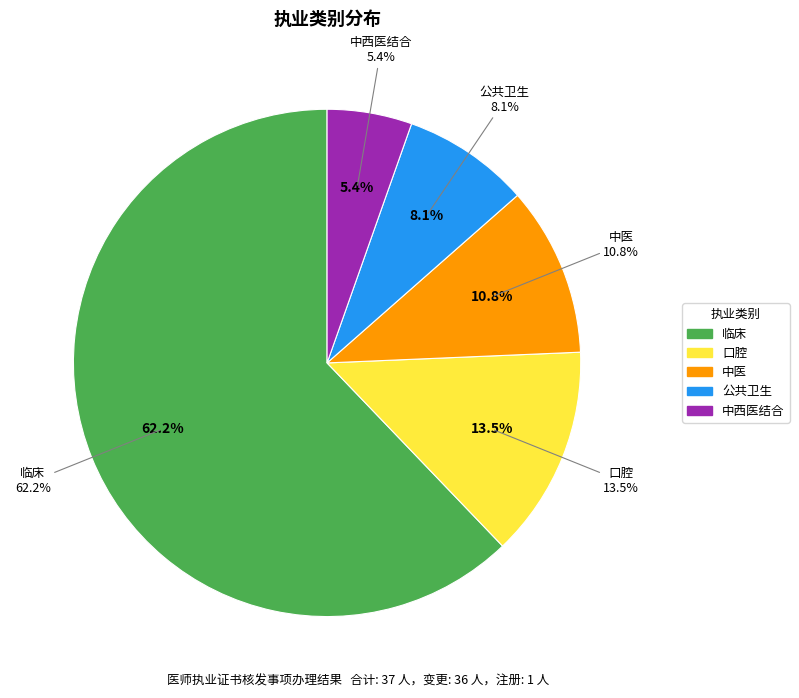

What is the change in value from 中医 to 中西医结合?

-2